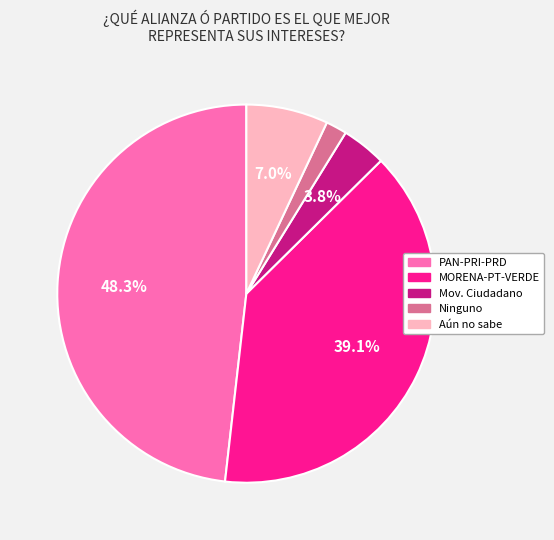

What percentage is the Movimiento Ciudadano slice, to the nearest percent?

4%